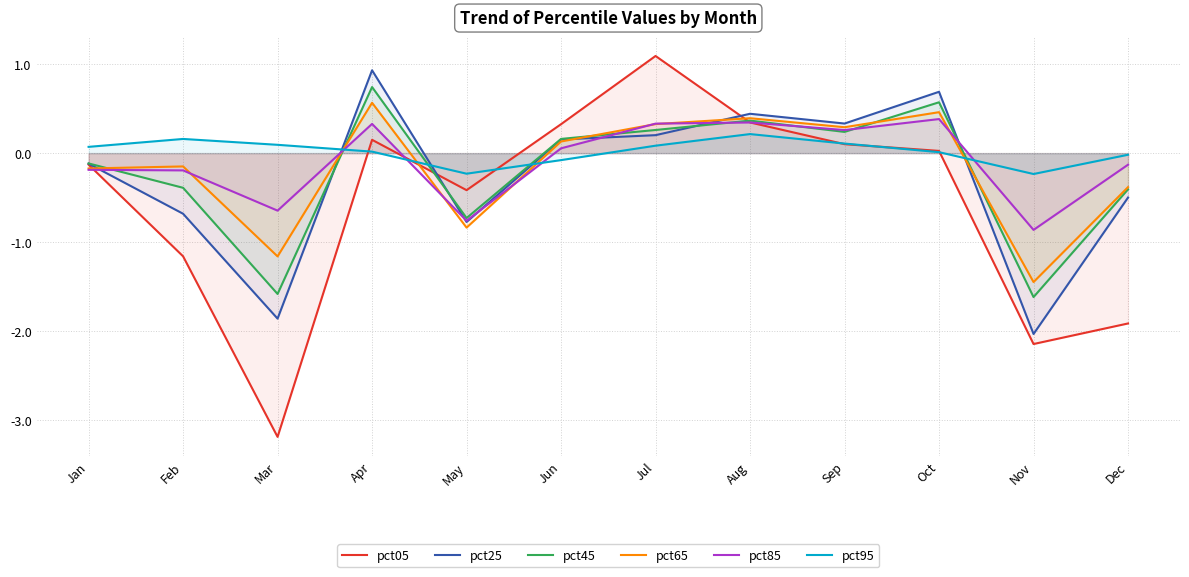

How many values in pct05 are above zero?

6